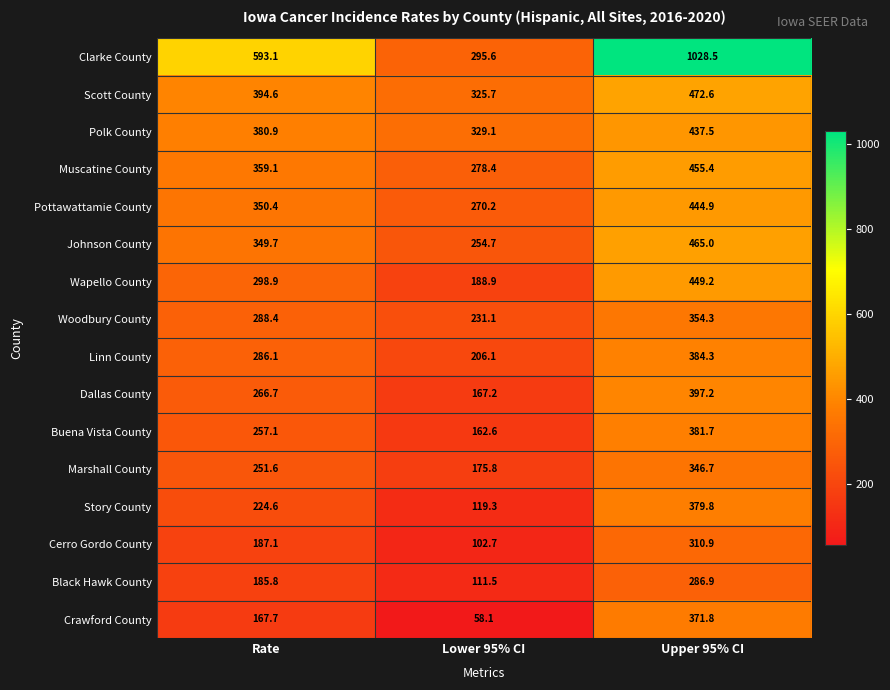

True or false: Pottawattamie County has a value of 270.2 at Lower 95% CI.

True